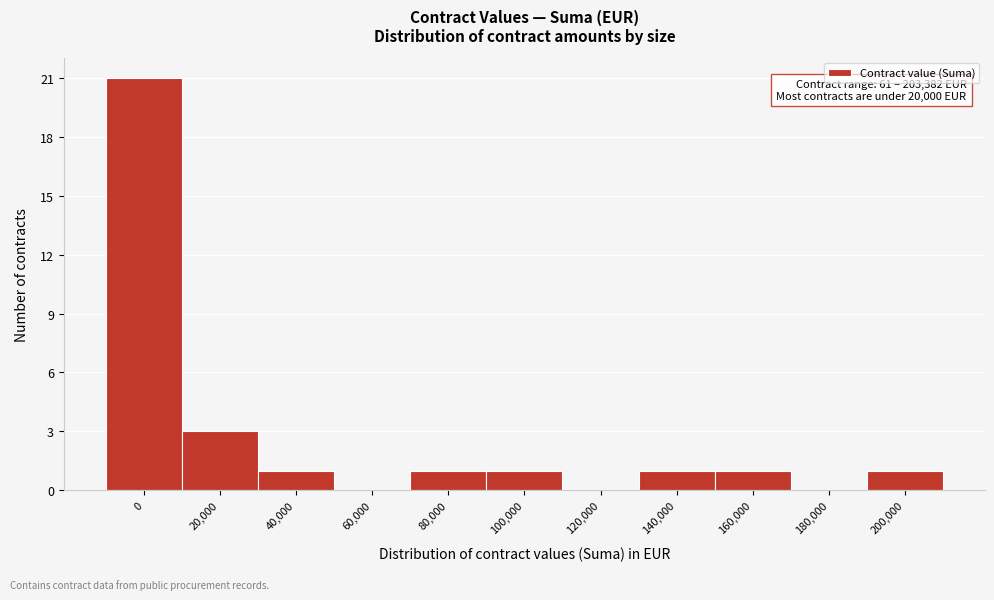

Reading left to right, transcribe all the data shown in this chart.

0=21	20,000=3	40,000=1	60,000=0	80,000=1	100,000=1	120,000=0	140,000=1	160,000=1	180,000=0	200,000=1